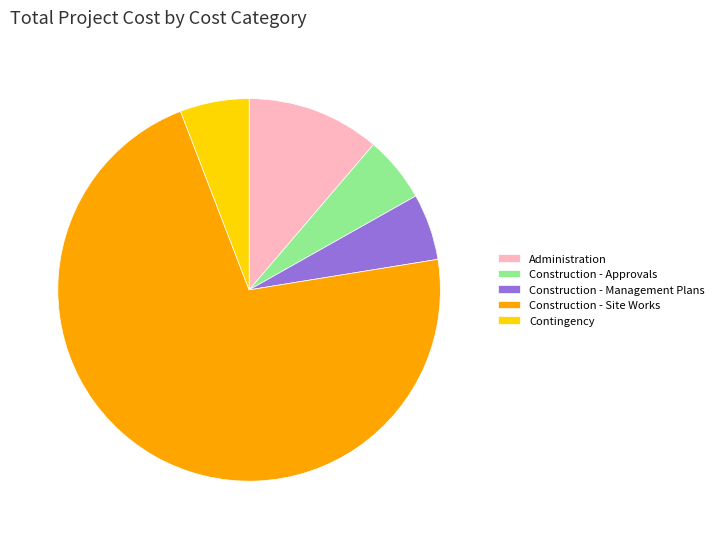

True or false: Administration accounts for 11% of the total.

True